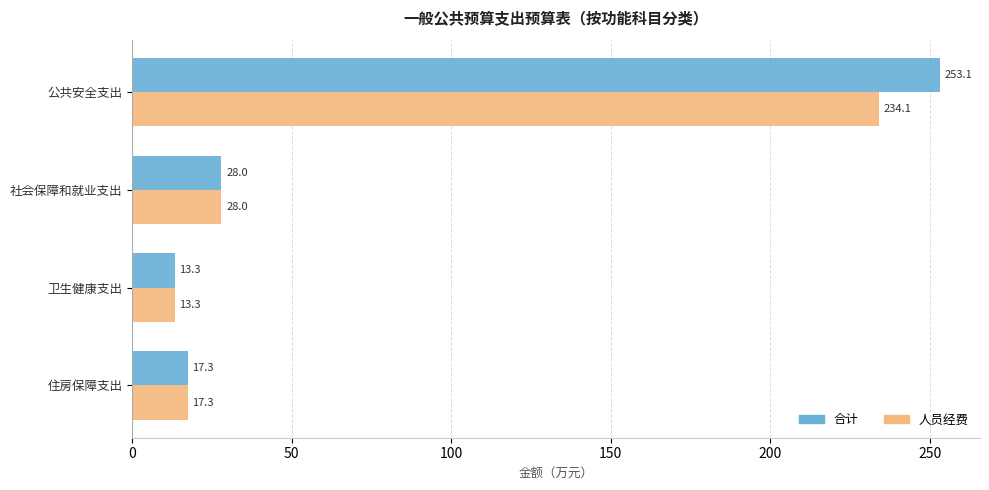

The value of 合计 at 公共安全支出 is 253.1. True or false?

True